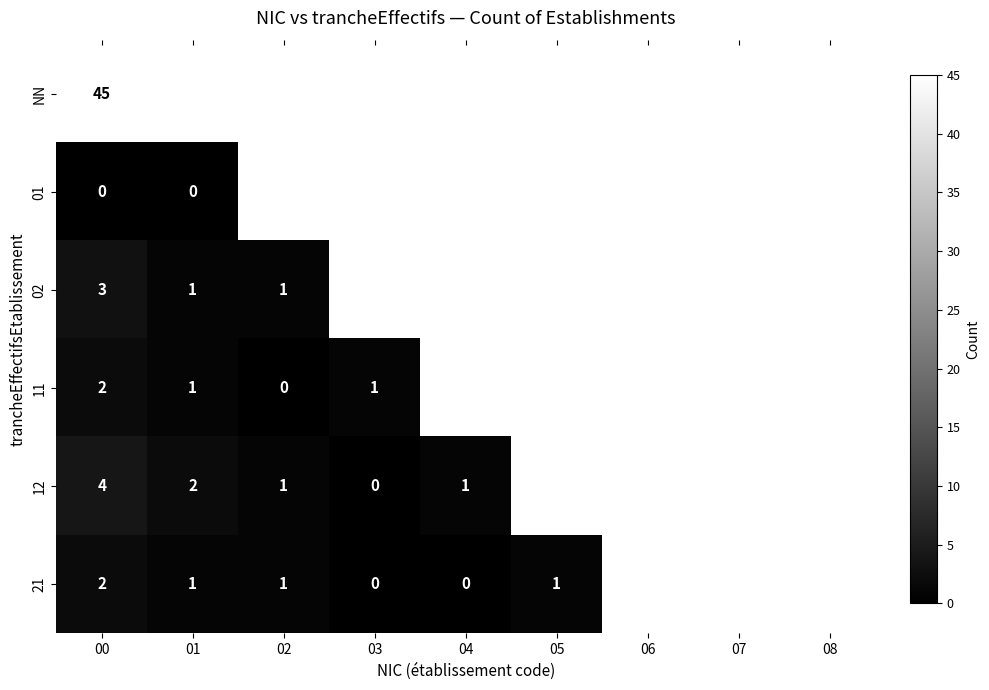

The 11 series shows 3 at 00. True or false?

False